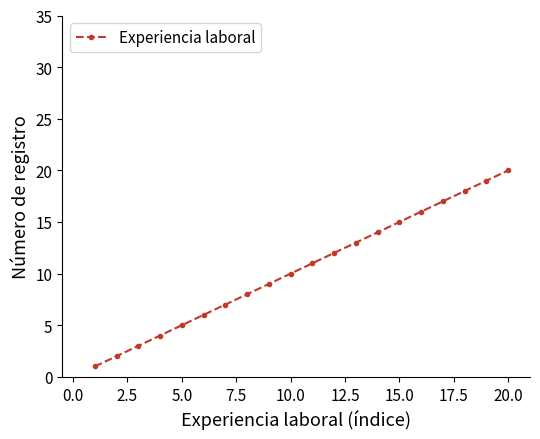

What is the greatest value displayed?

20